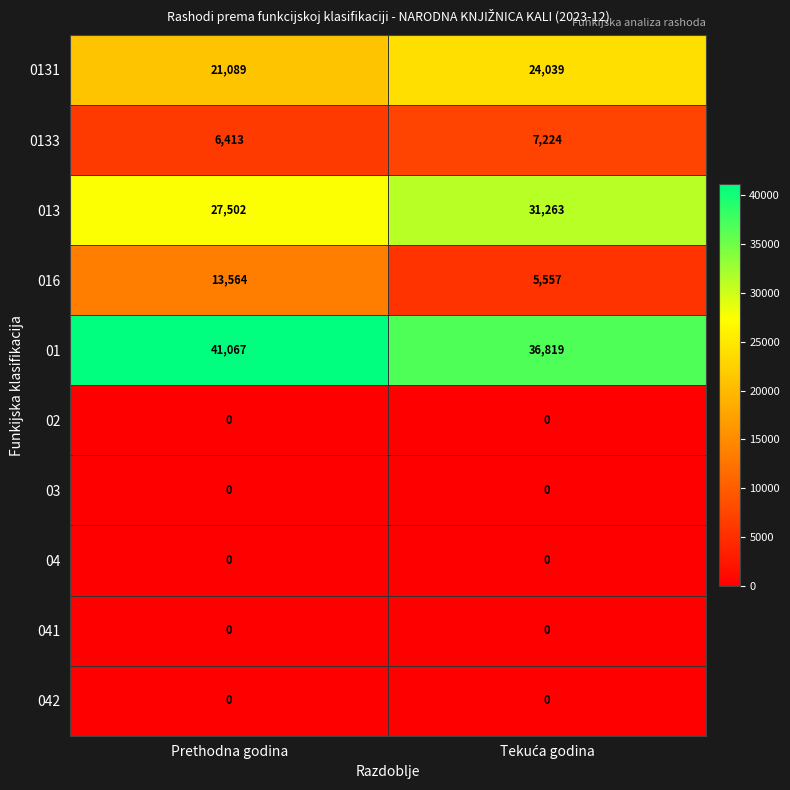

At which category is the sum across all series the highest?

Prethodna godina